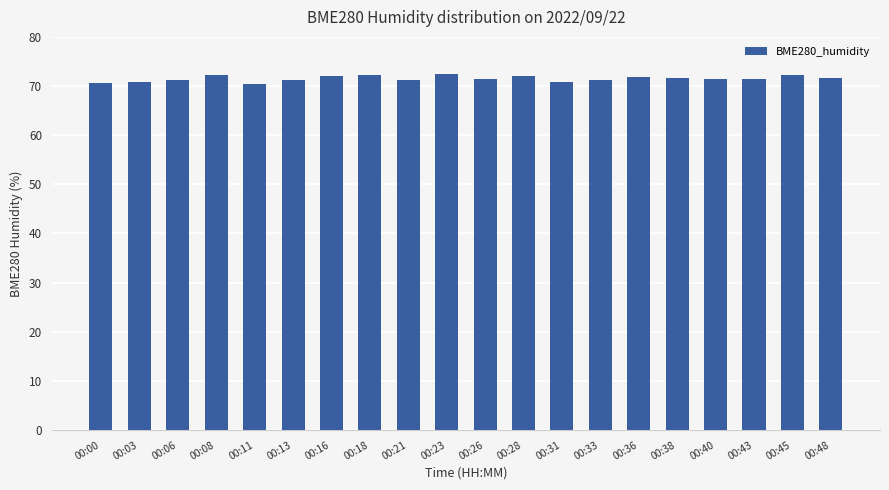

Are the bars horizontal?

No